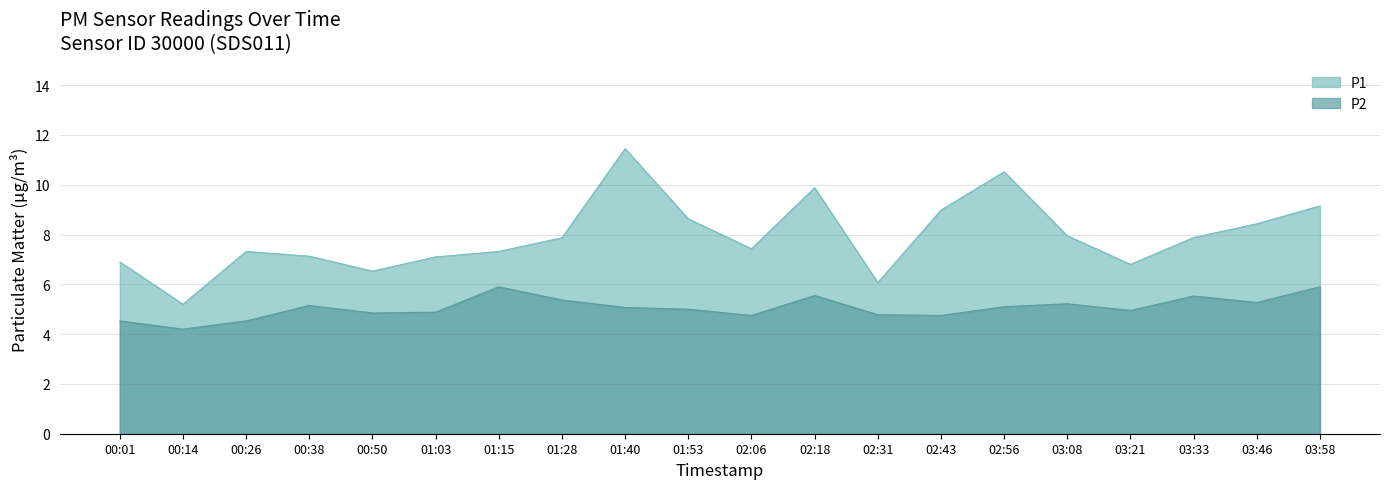

Which has a higher value, 03:21 or 02:56?

02:56